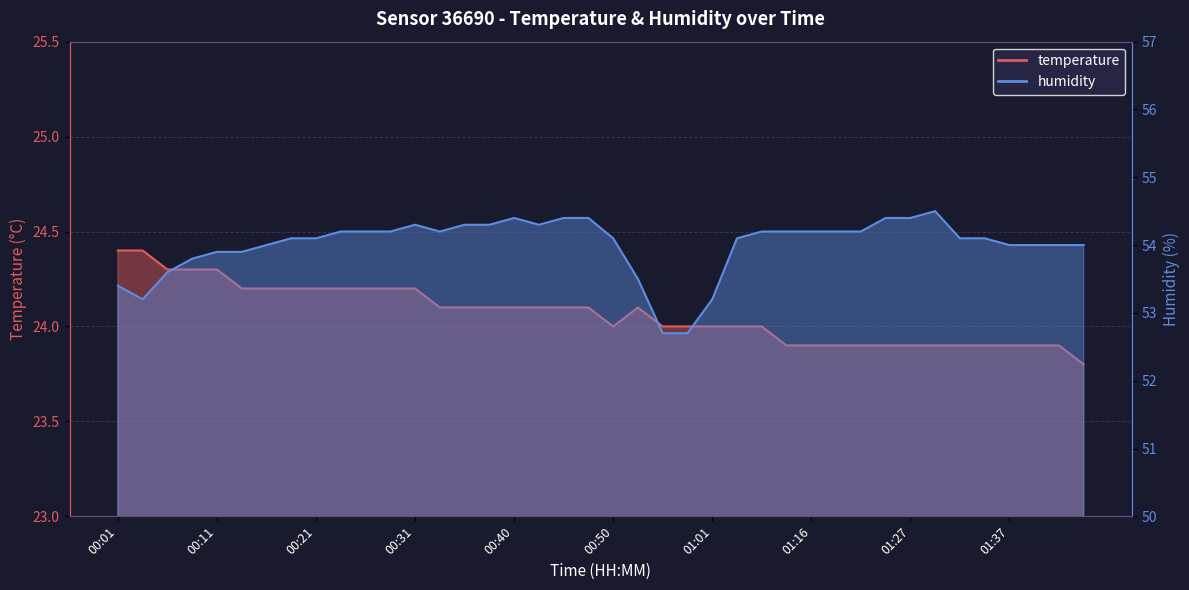

What is the difference between the highest and lowest values at 01:09?

30.1